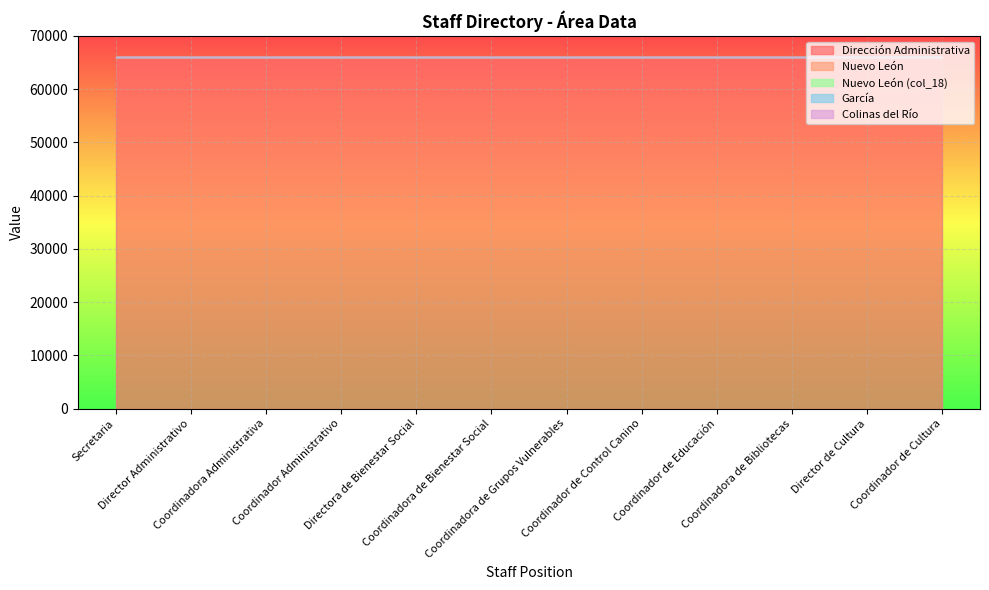

Which category has the highest value in the García series?

Secretaria